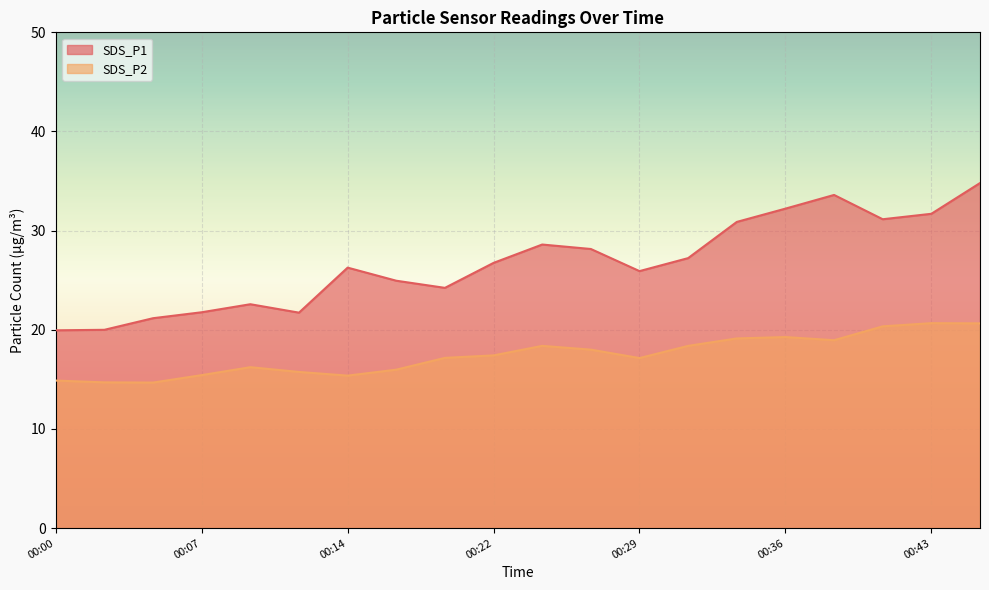

What are all the series names shown in the legend?

SDS_P1, SDS_P2